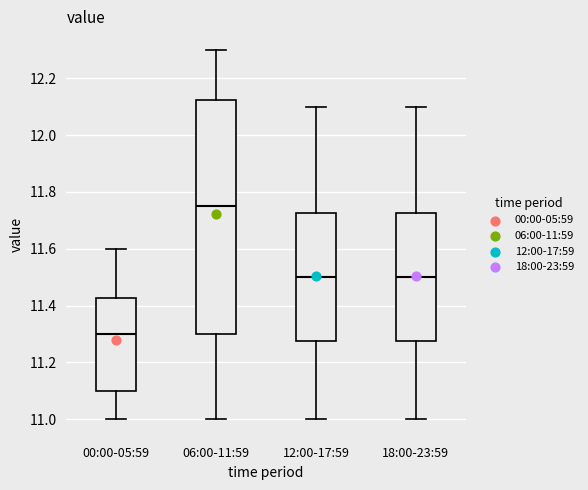

Which box's median line is the lowest?

00:00-05:59